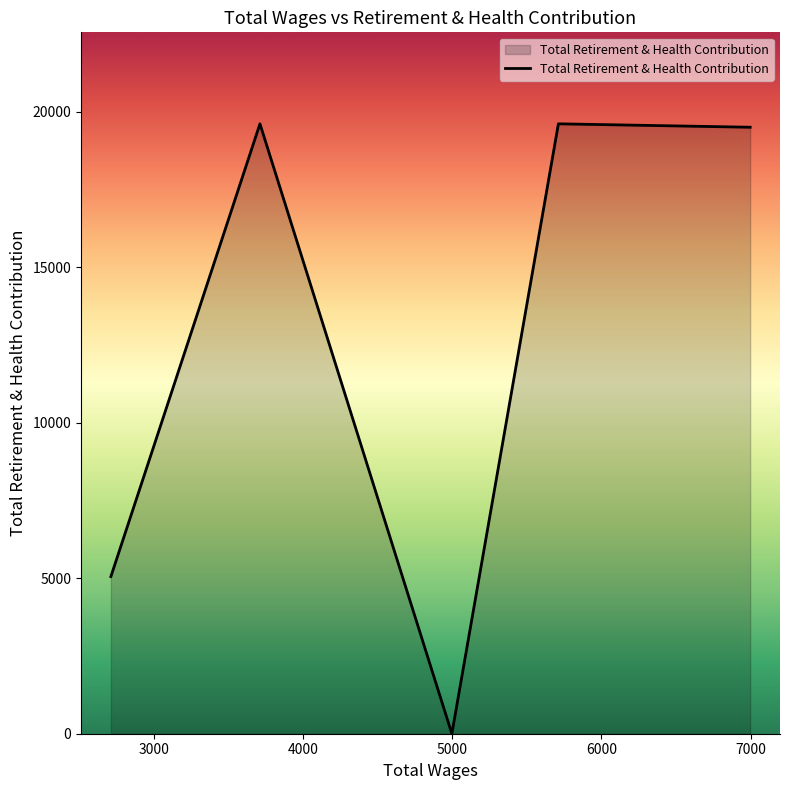

What is the greatest value displayed?

19613